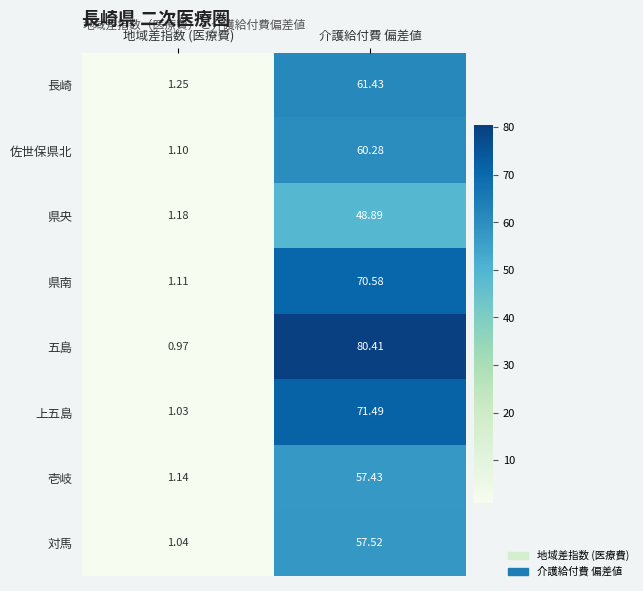

At which label is 壱岐 closest to 29?

地域差指数 (医療費)